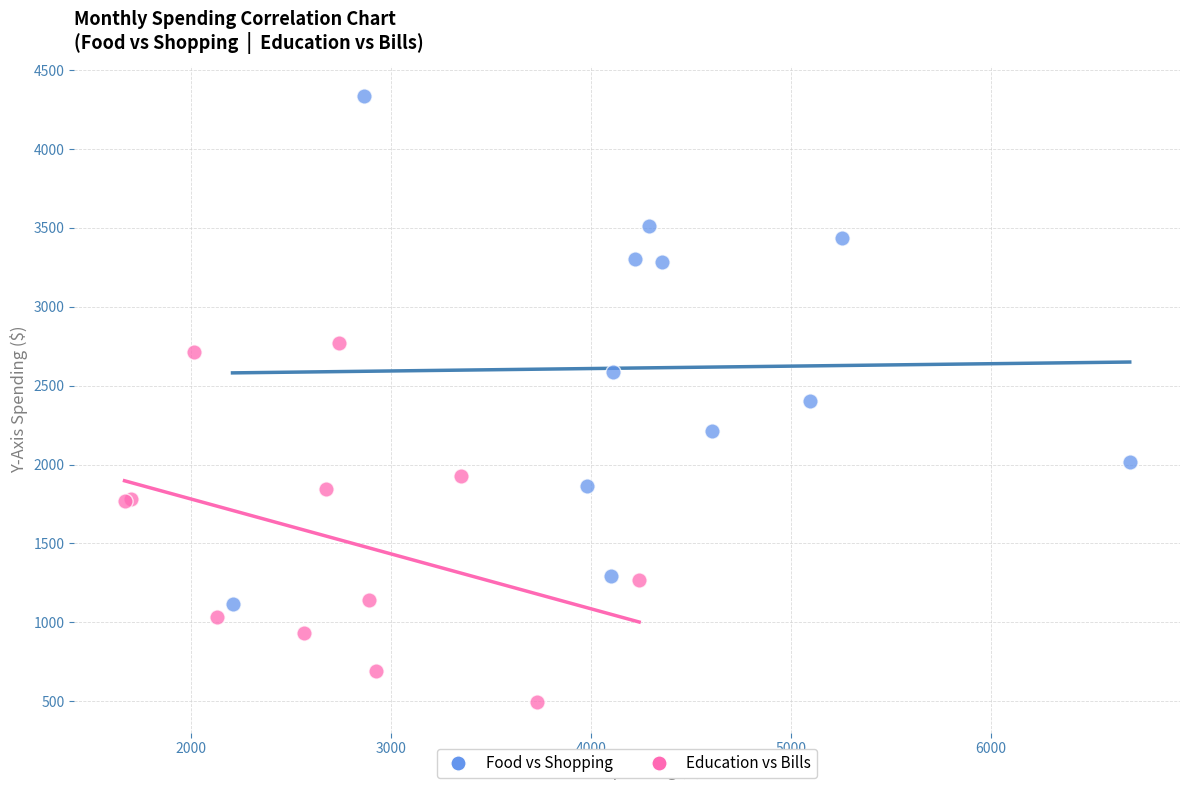

Which series contains the highest Y value?

Food vs Shopping